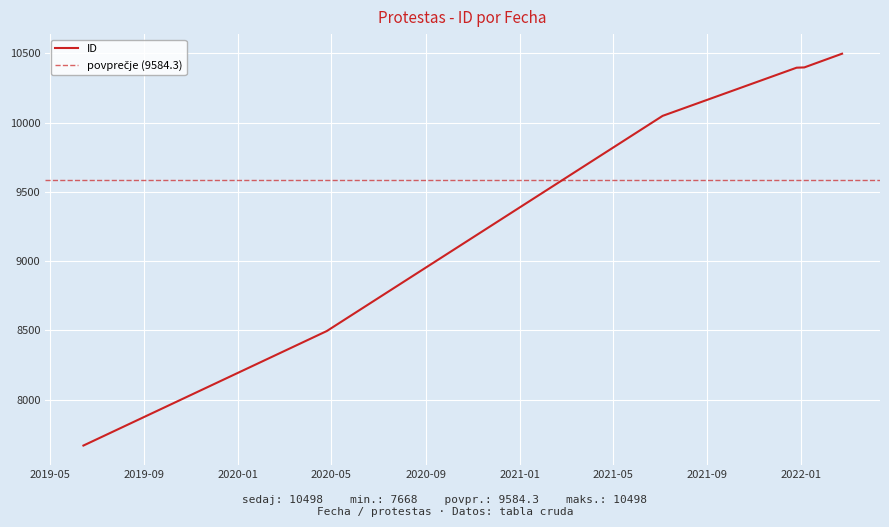

Is it true that the value at 2019-06-14 is 7668?

True